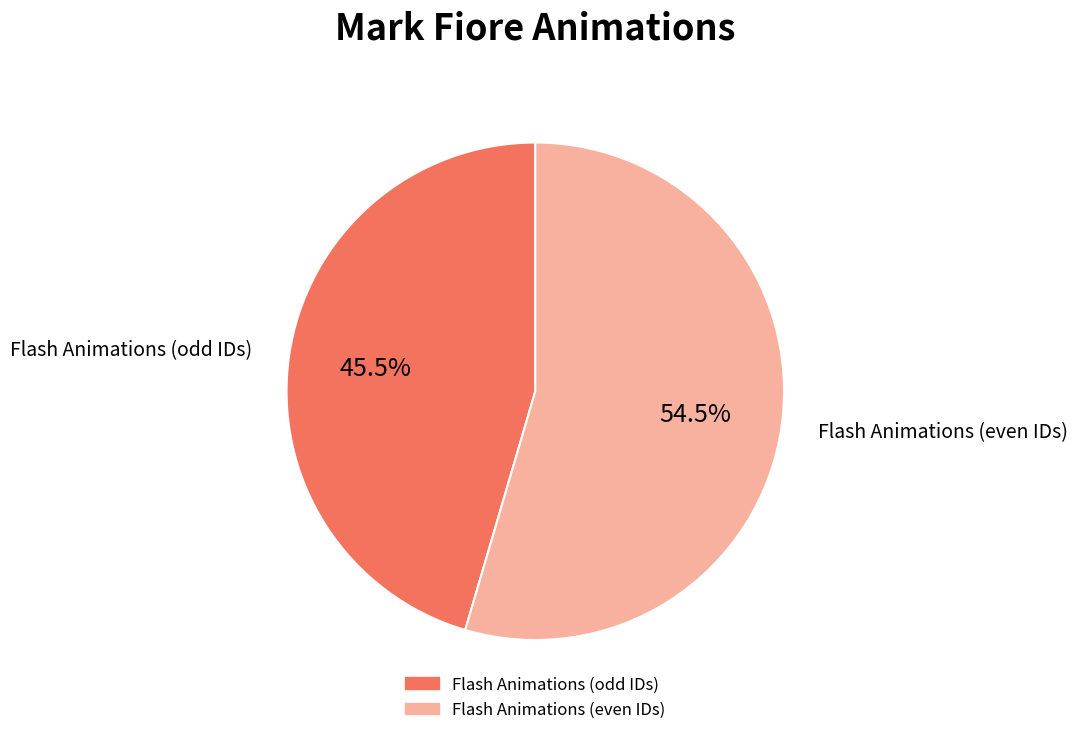

Is there a majority slice in this chart?

Yes